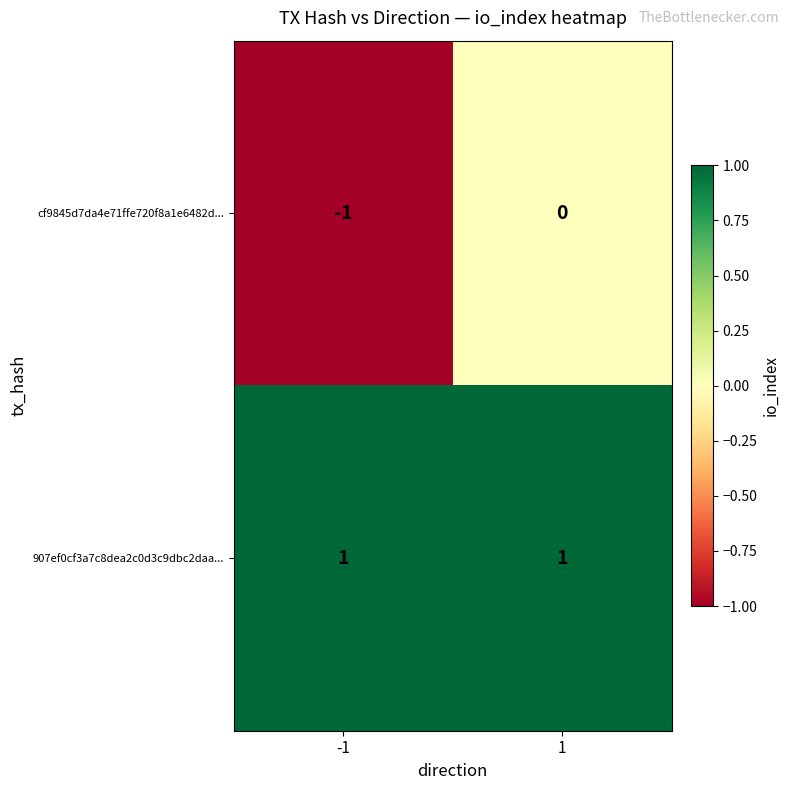

What is the smallest value displayed?

-1